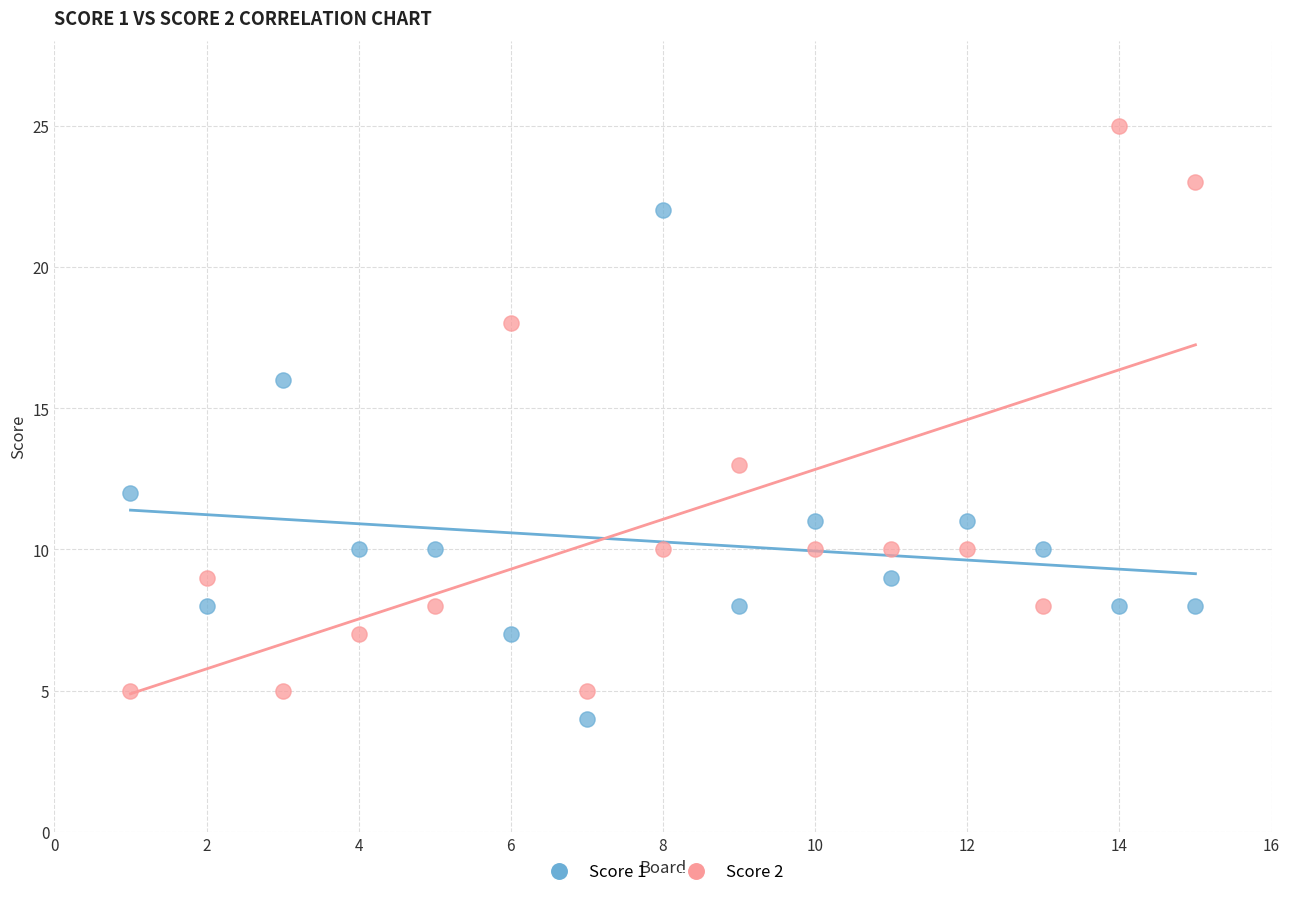

Across all series, what Y value is closest to 14?

13